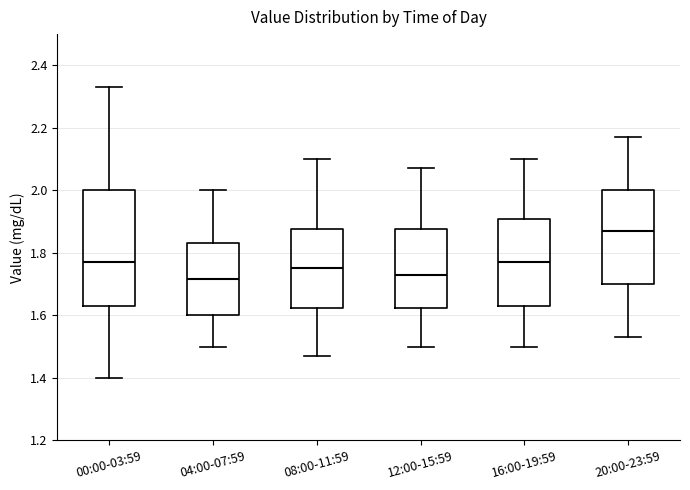

Reading left to right, transcribe this box plot: for each box, give where its median line is, the range the box spans, and where its two whiskers end, as read against the y-axis. The values are not printed on the chart, so give them approximately, as read against the axis.

00:00-03:59: median 1.78, box 1.64 to 2.00, whiskers 1.40 to 2.34
04:00-07:59: median 1.72, box 1.60 to 1.84, whiskers 1.50 to 2.00
08:00-11:59: median 1.76, box 1.62 to 1.88, whiskers 1.48 to 2.10
12:00-15:59: median 1.74, box 1.62 to 1.88, whiskers 1.50 to 2.08
16:00-19:59: median 1.78, box 1.64 to 1.90, whiskers 1.50 to 2.10
20:00-23:59: median 1.88, box 1.70 to 2.00, whiskers 1.54 to 2.18